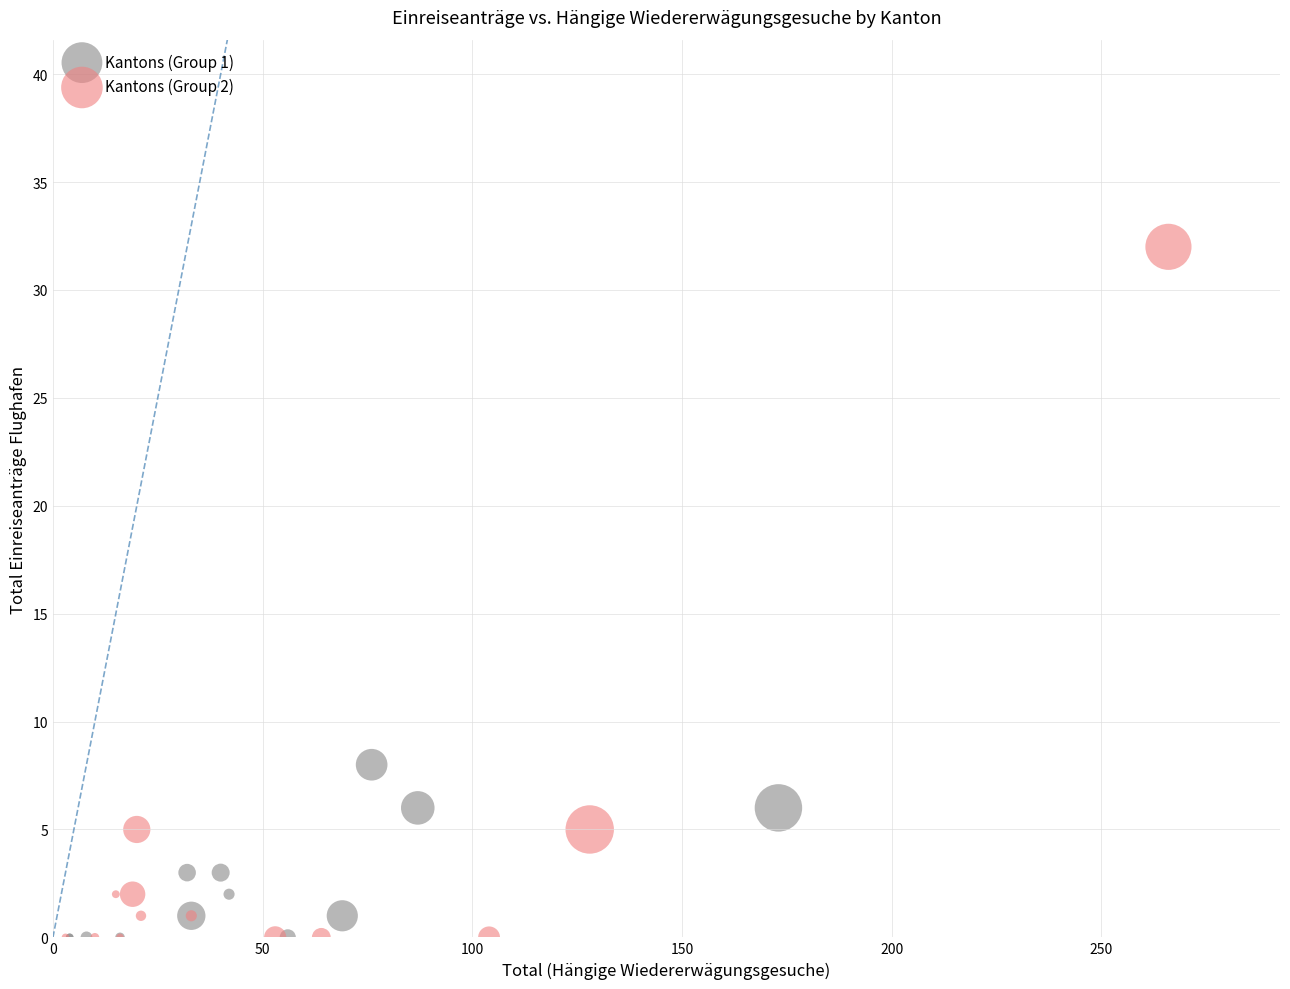

Which series has the largest Y range (max minus min)?

Kantons (Group 2)